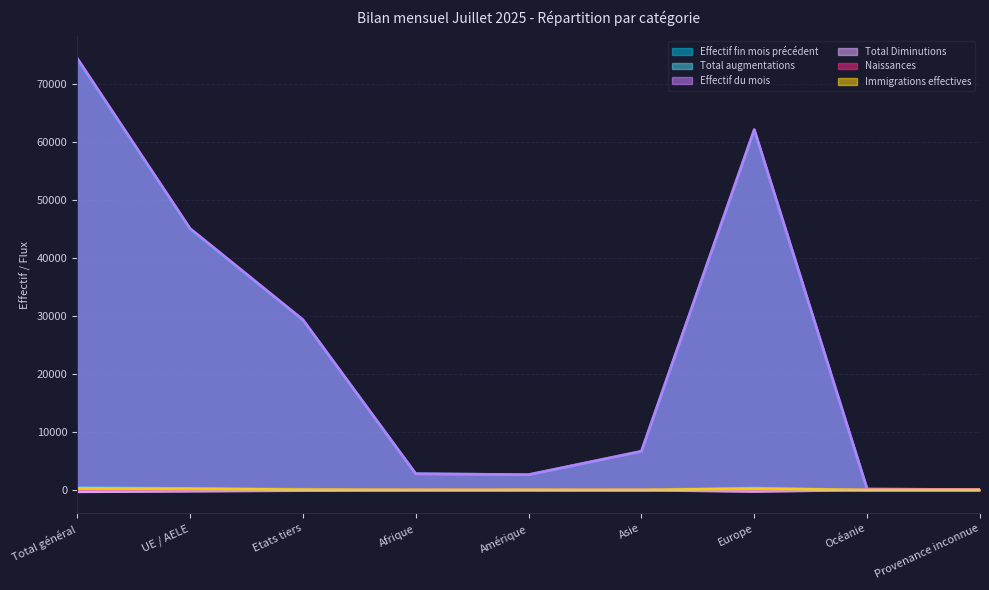

Which series has the widest spread of values?

Effectif du mois